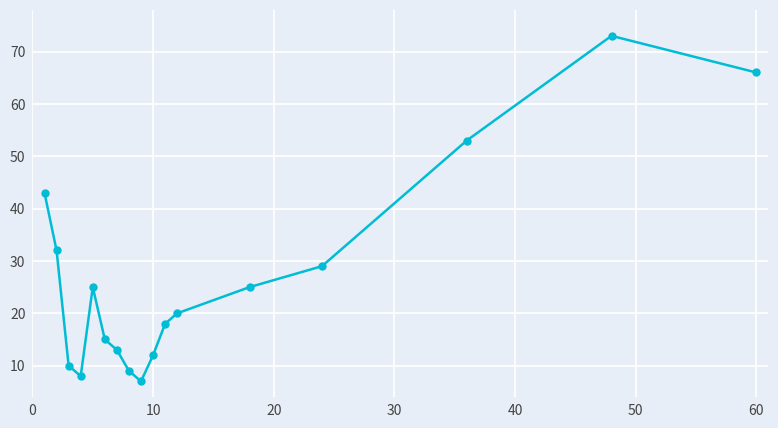

What is the difference between the maximum and minimum values?

66